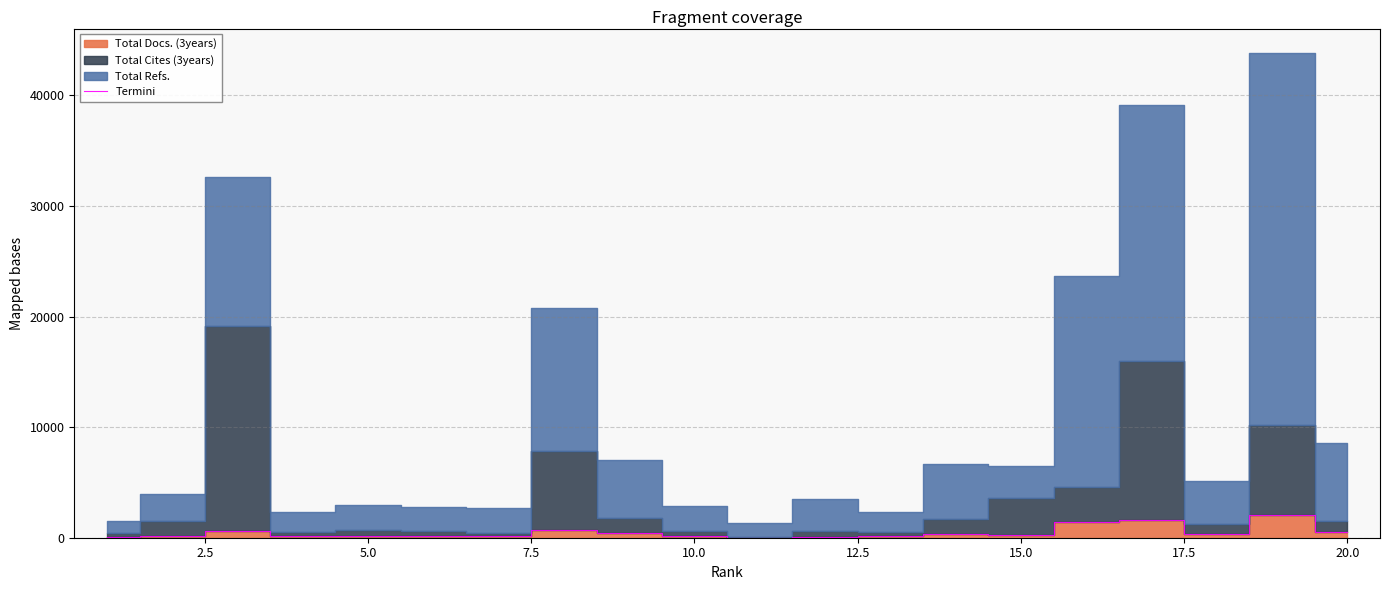

What is the maximum value for Termini?

2036